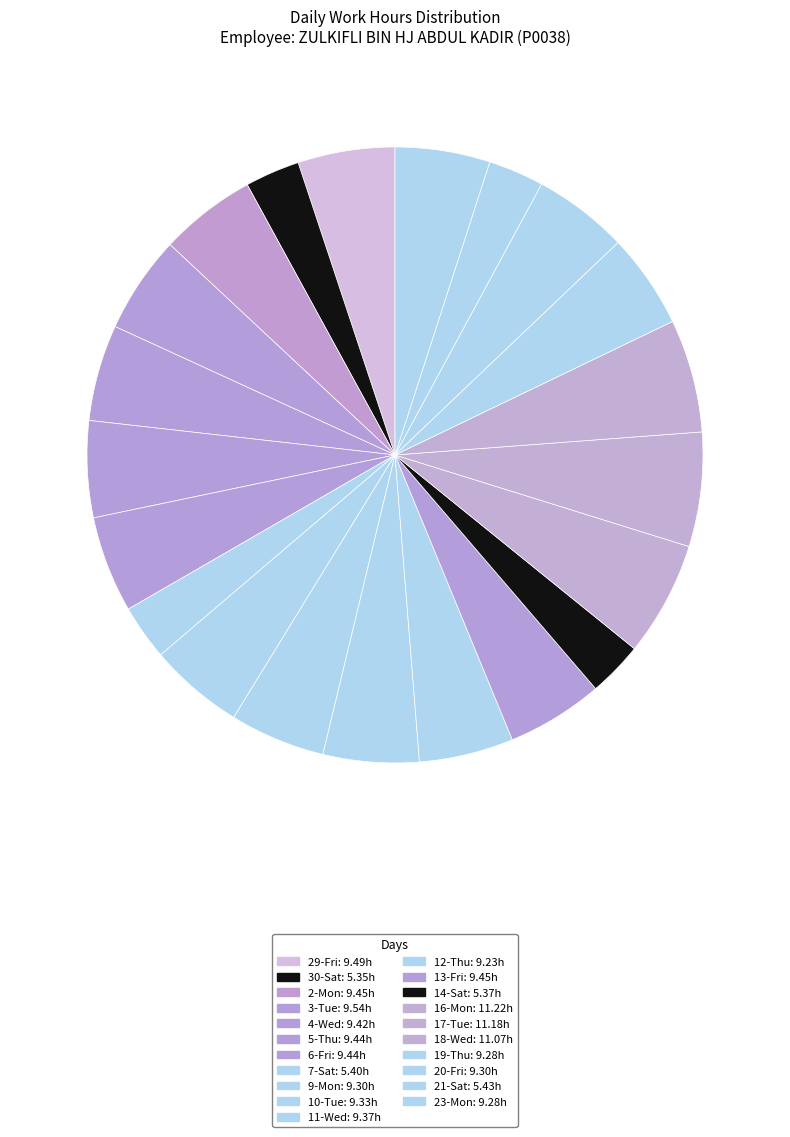

Which category has the biggest portion of the pie?

16-Mon